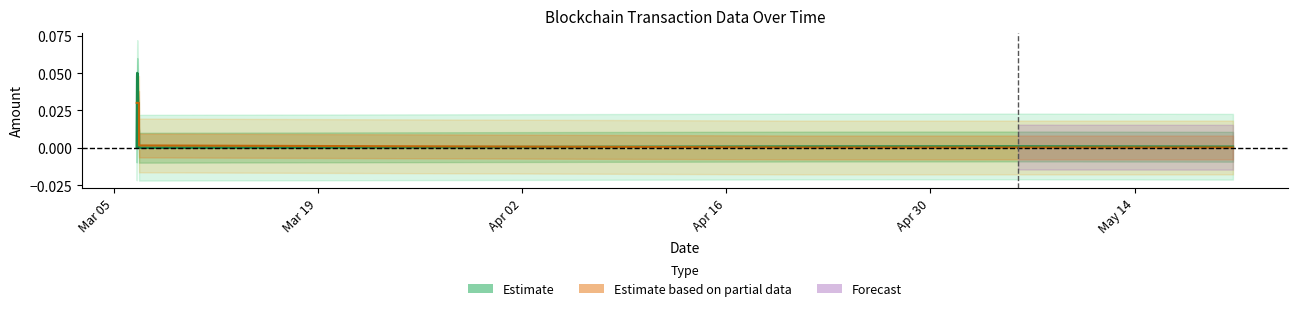

How many times do Estimate and Estimate based on partial data cross each other?

3